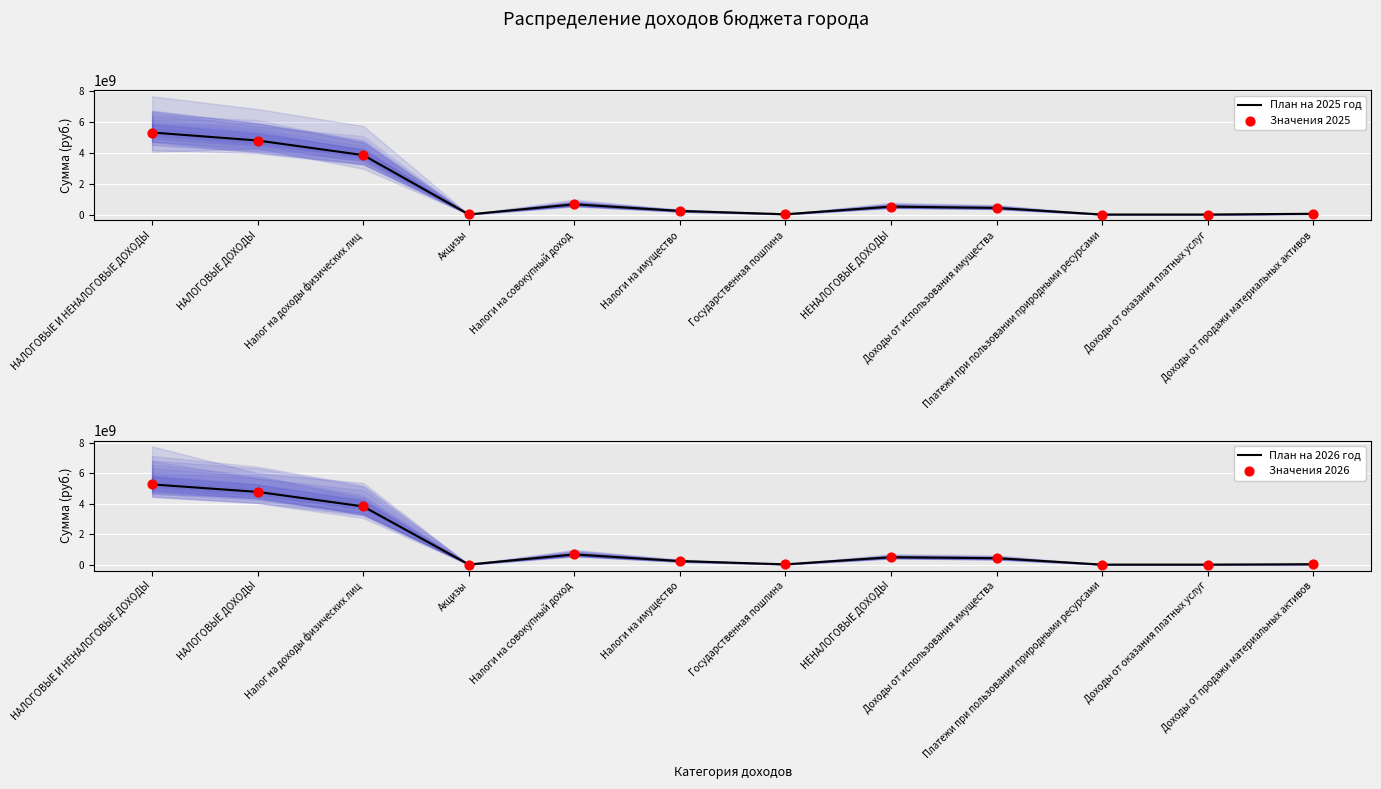

Which series has the largest Y range (max minus min)?

План на 2025 год